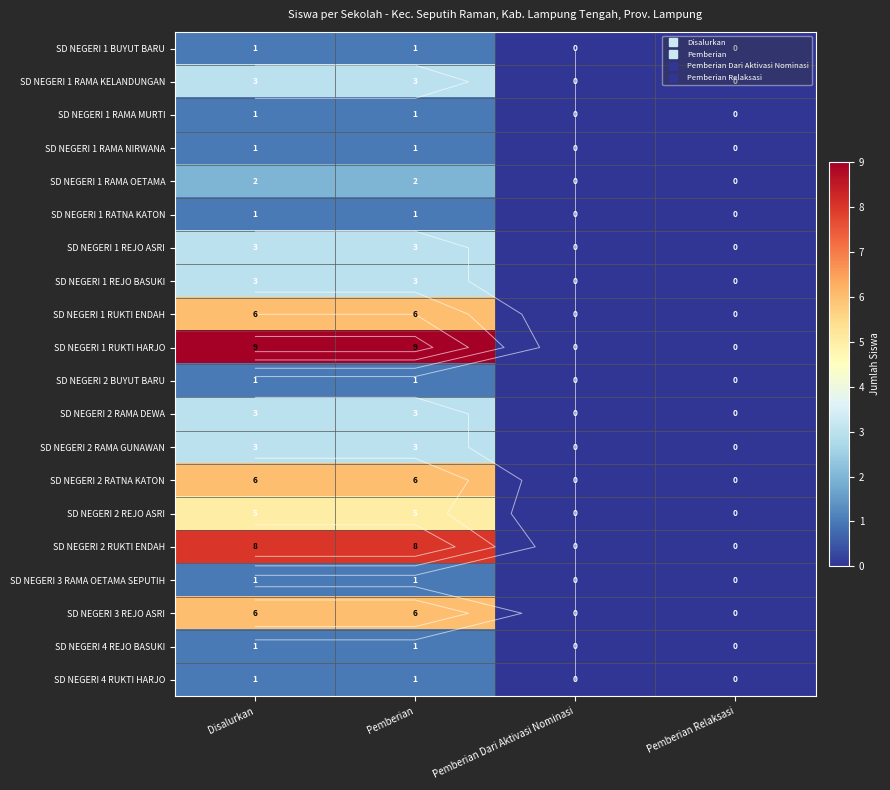

Count the SD NEGERI 1 RAMA NIRWANA values in the range 0 to 1.

4